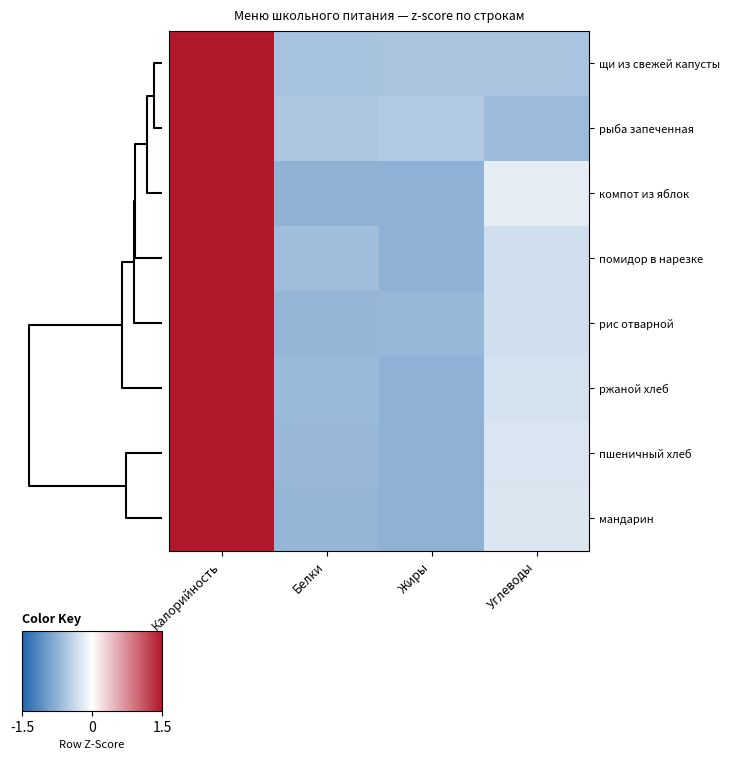

Which series has the largest range (max minus min)?

помидор в нарезке